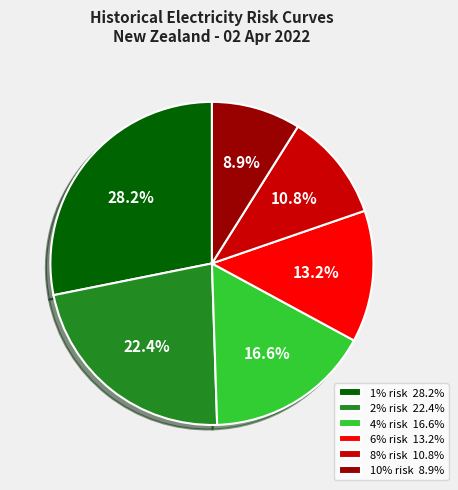

How many segments does this pie chart have?

6